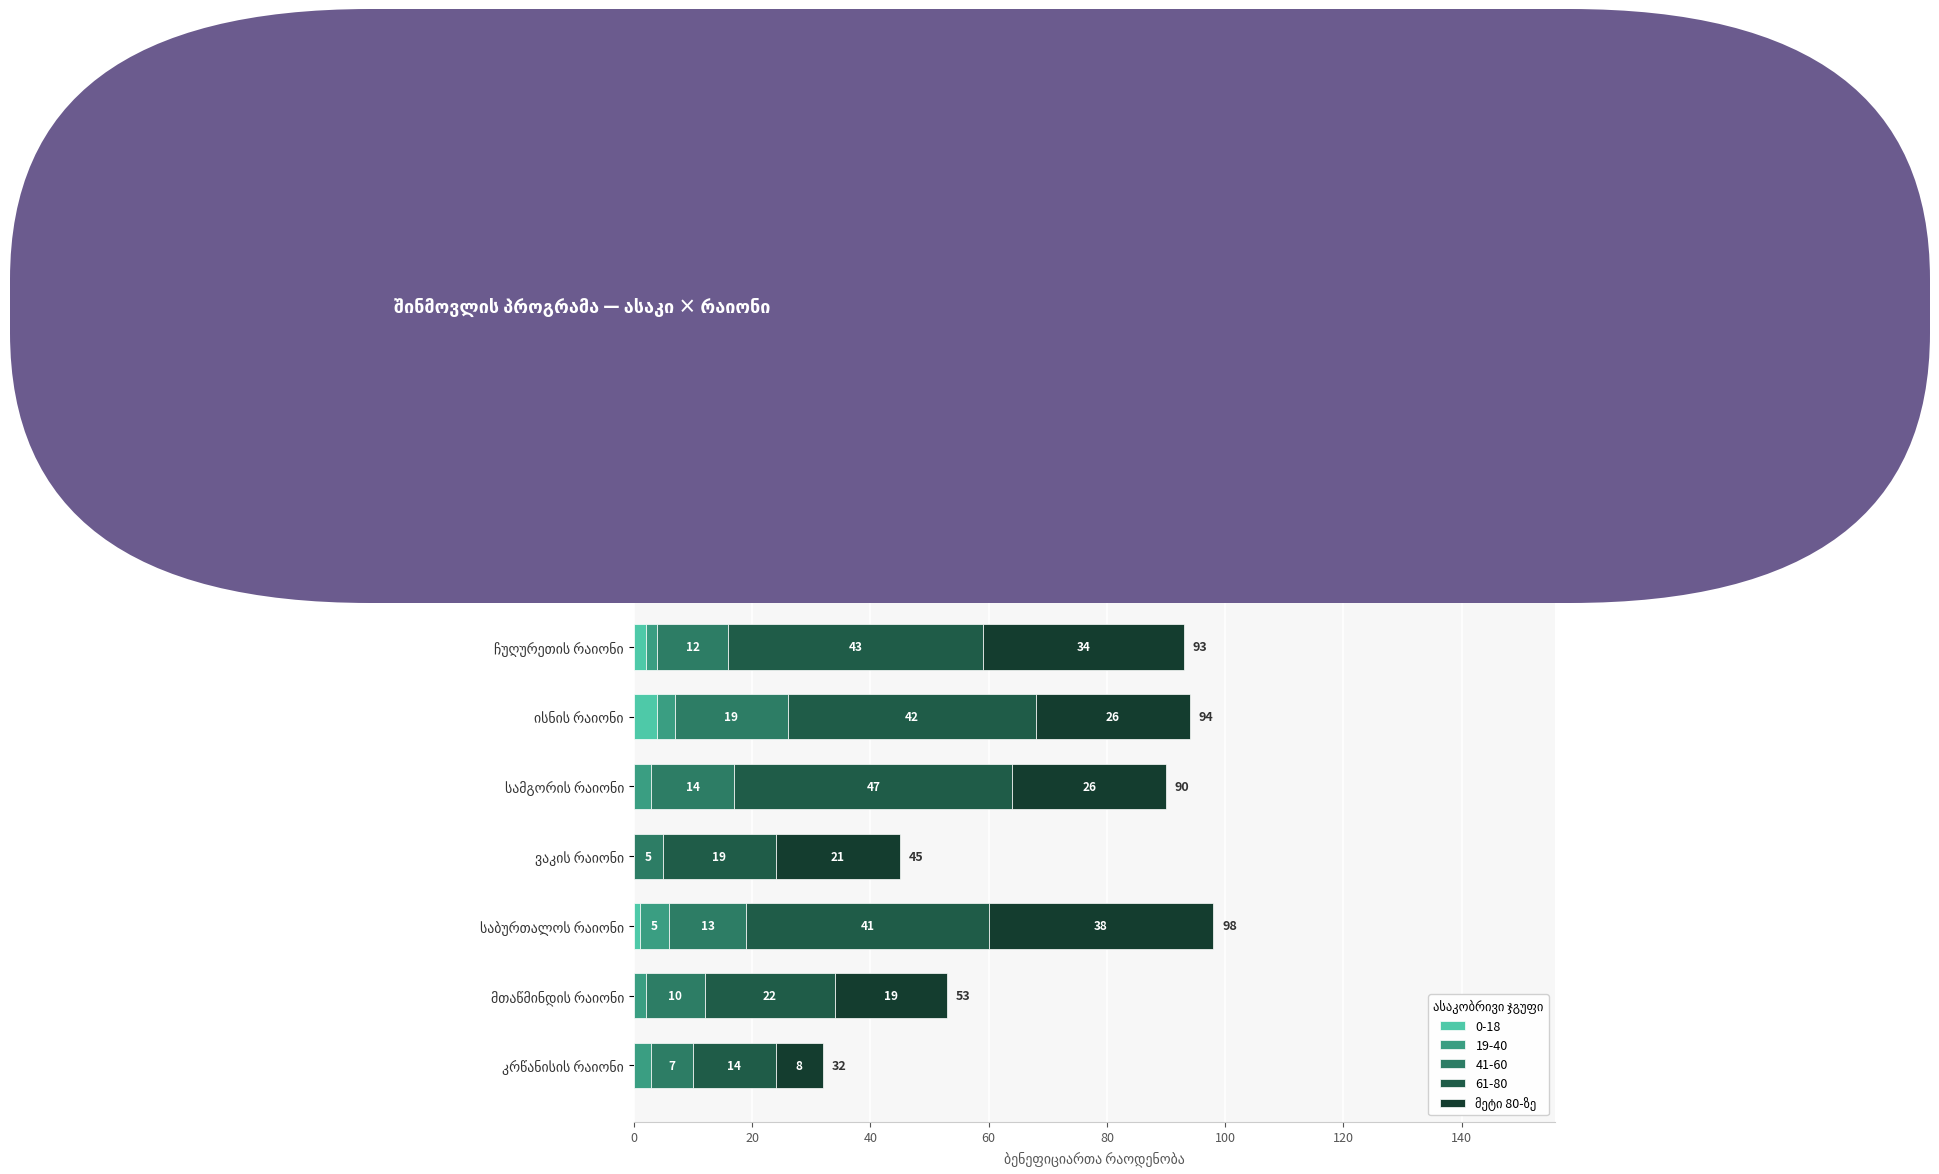

What is the maximum value for 0-18?

5